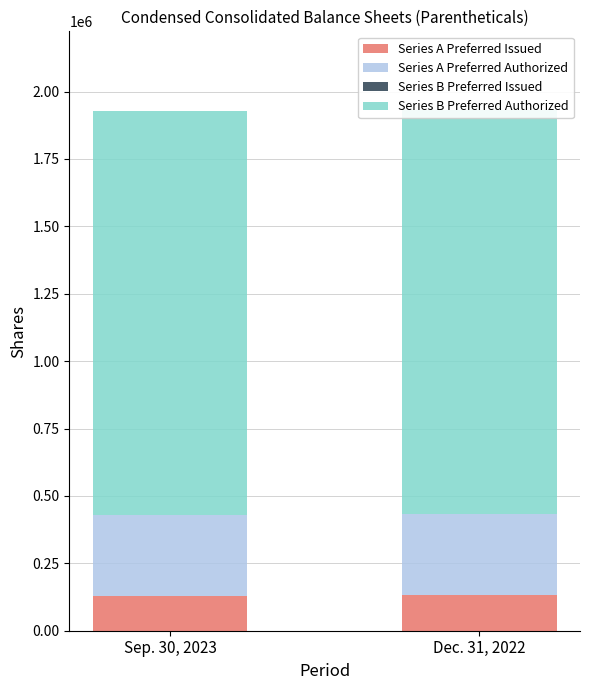

What is the label of the 1st bar from the left?

Sep. 30, 2023